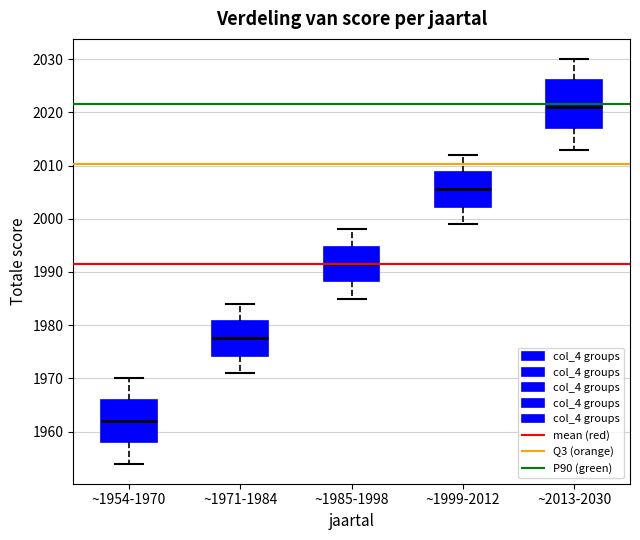

Reading left to right, transcribe this box plot: for each box, give where its median line is, the range the box spans, and where its two whiskers end, as read against the y-axis. The values are not printed on the chart, so give them approximately, as read against the axis.

~1954-1970: median 1962, box 1958 to 1966, whiskers 1954 to 1970
~1971-1984: median 1978, box 1974 to 1981, whiskers 1971 to 1984
~1985-1998: median 1992, box 1988 to 1995, whiskers 1985 to 1998
~1999-2012: median 2006, box 2002 to 2009, whiskers 1999 to 2012
~2013-2030: median 2021, box 2017 to 2026, whiskers 2013 to 2030